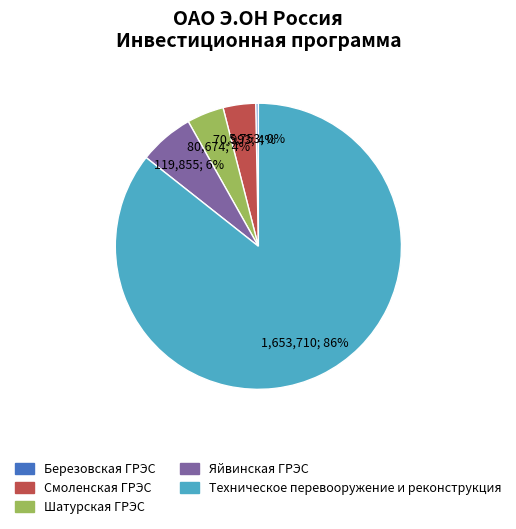

What percentage is the Яйвинская ГРЭС slice, to the nearest percent?

6%